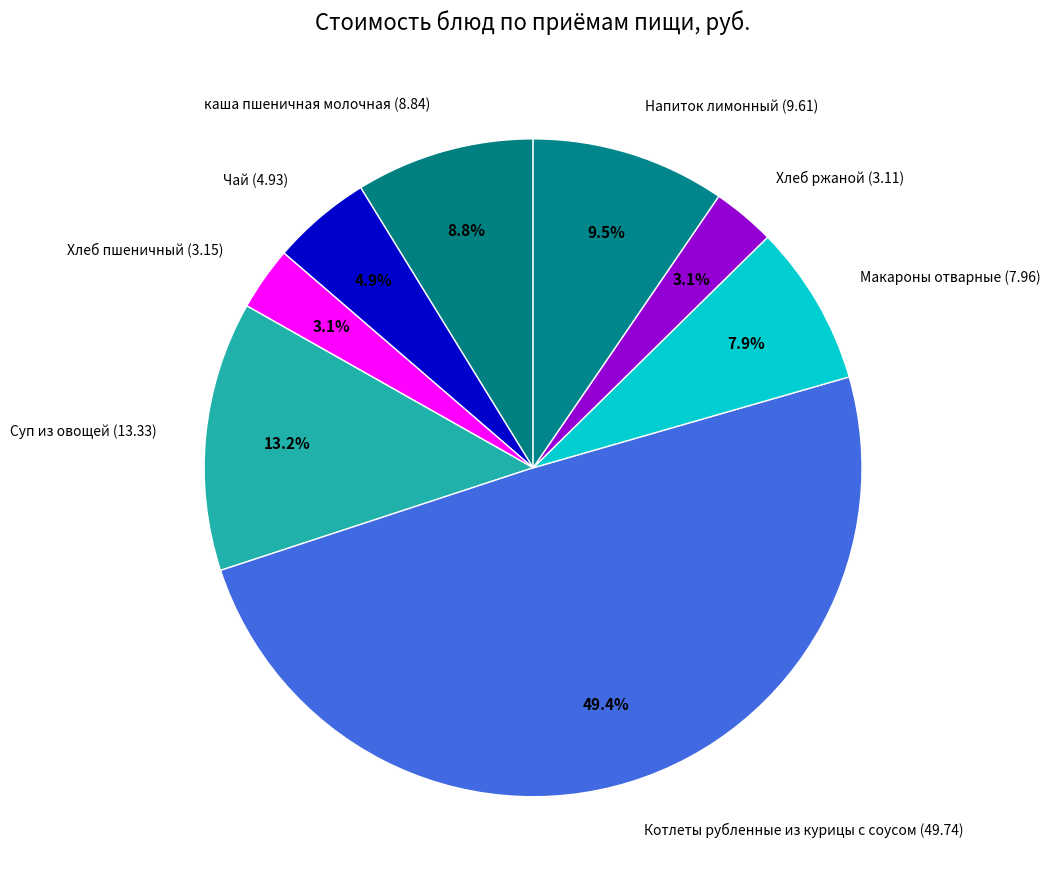

Combined, what portion of the pie is каша пшеничная молочная (8.84) and Хлеб пшеничный (3.15)?

11.9%